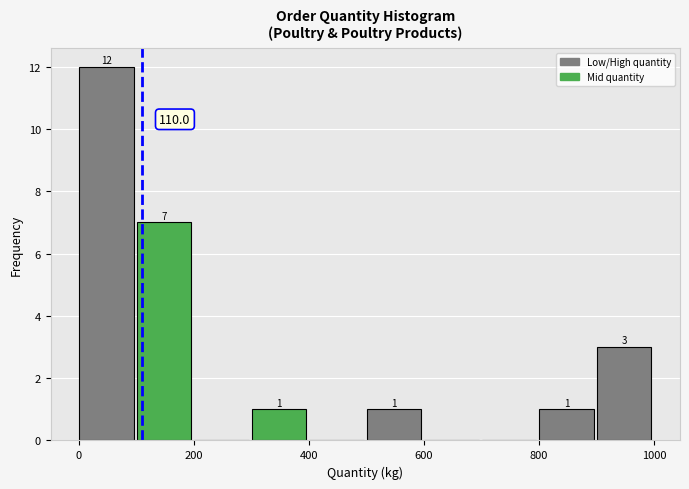

Which range on the x-axis has the tallest bar?

0 to 100